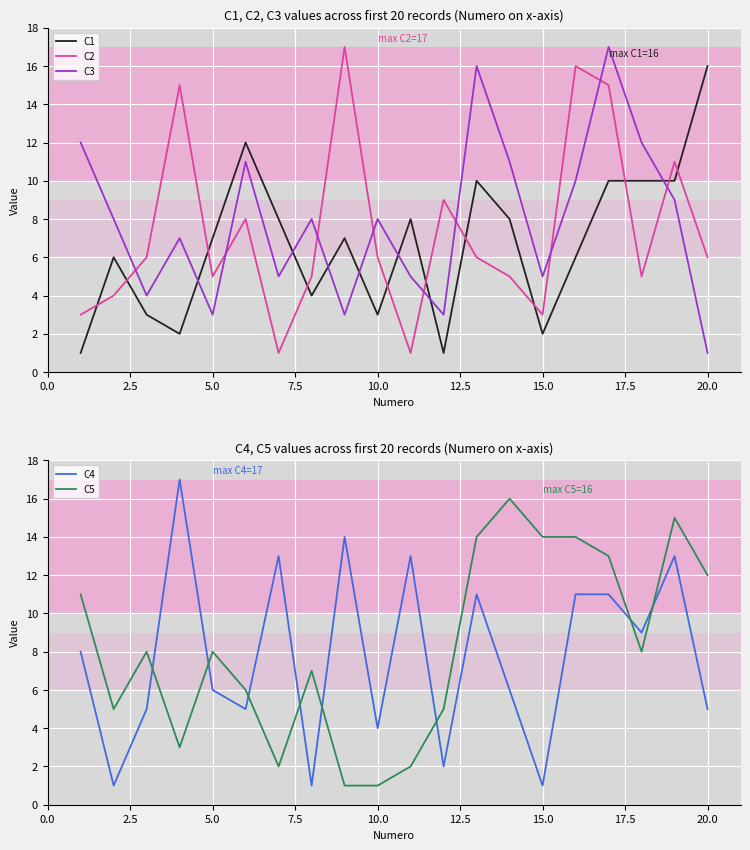

Is it true that C3 equals 3 at 5.0?

True